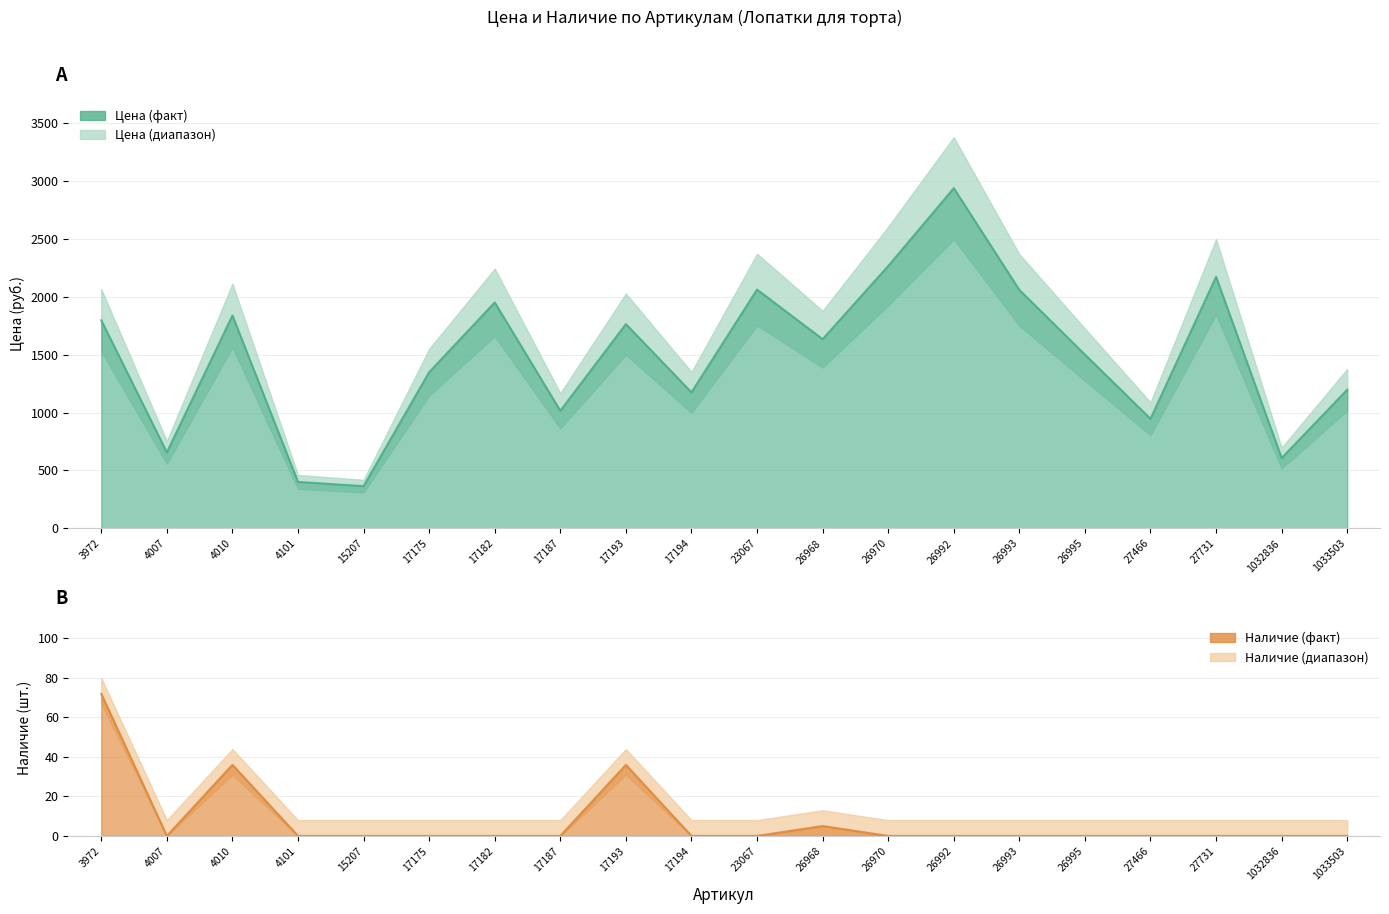

What is the total value across all series at 26992?

2936